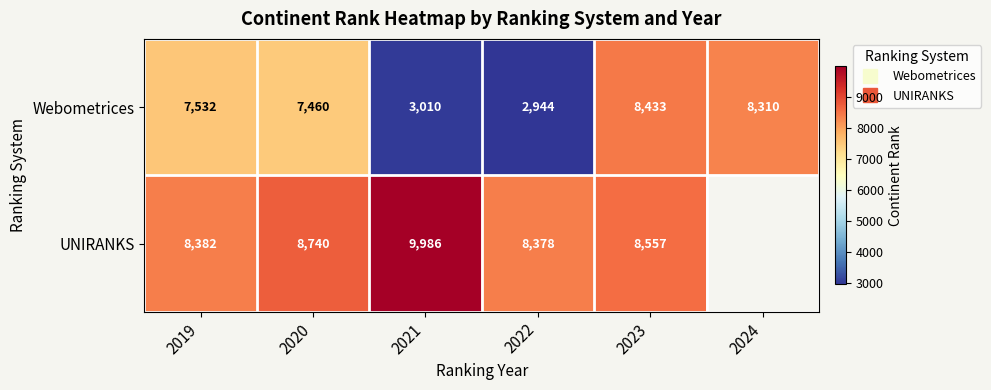

What is the smallest value displayed?

2944.0